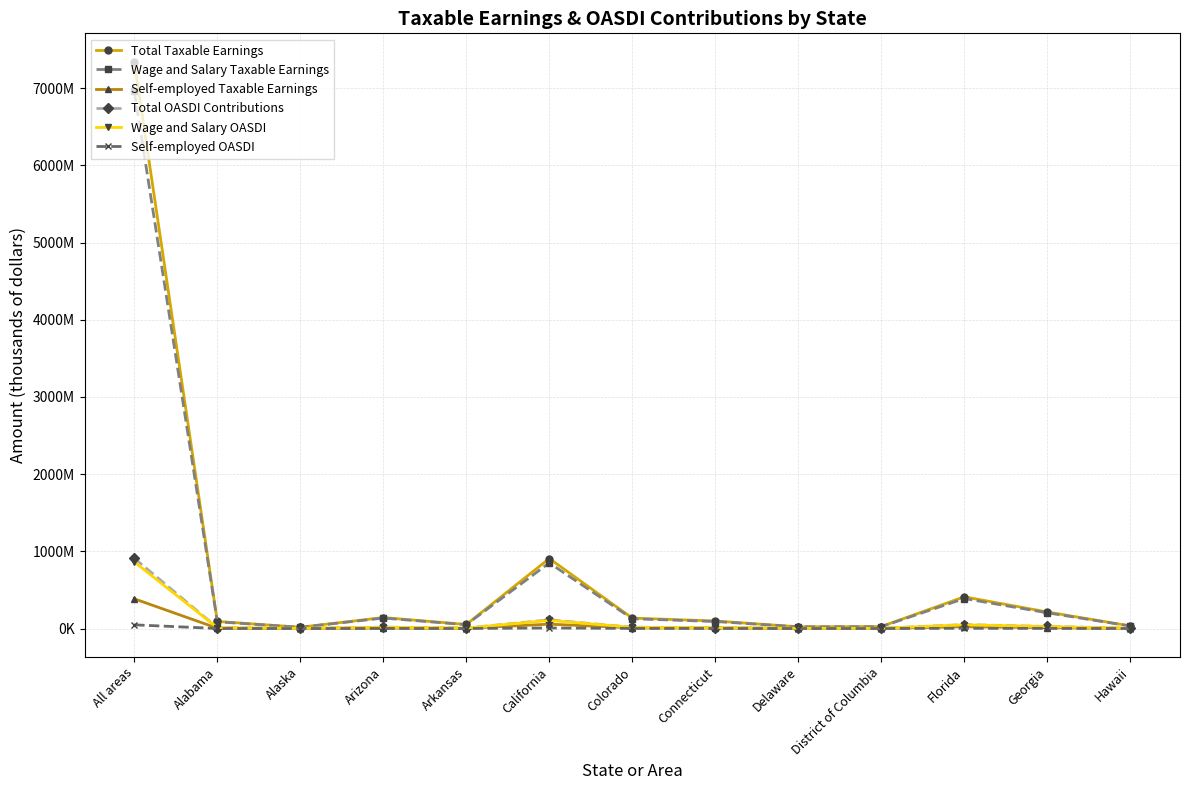

Is this an area chart (filled region under the line)?

No